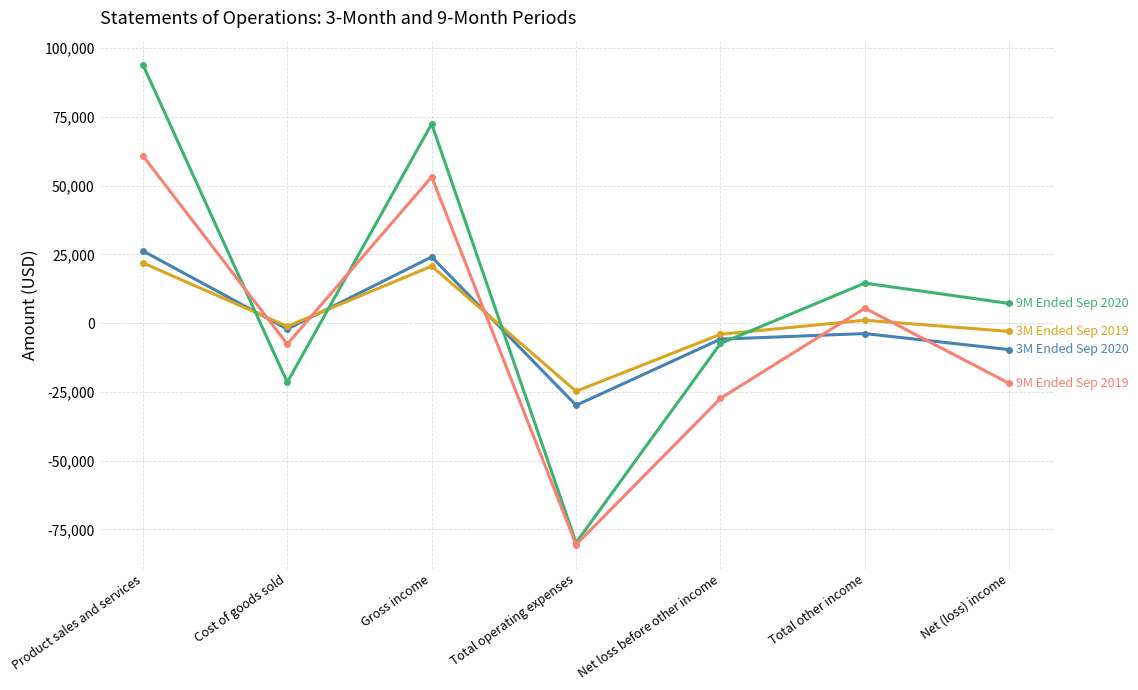

Which category has the highest value across all series?

Product sales and services